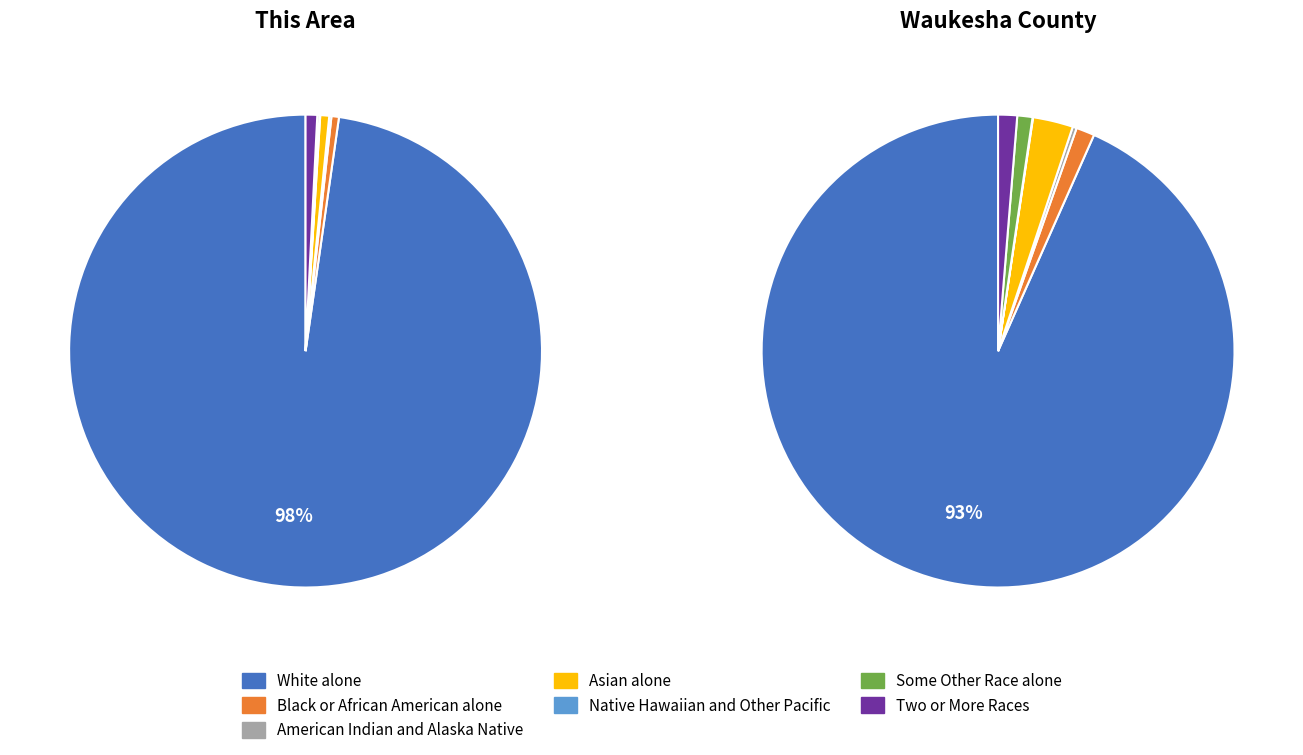

How many slices are in this pie chart?

7